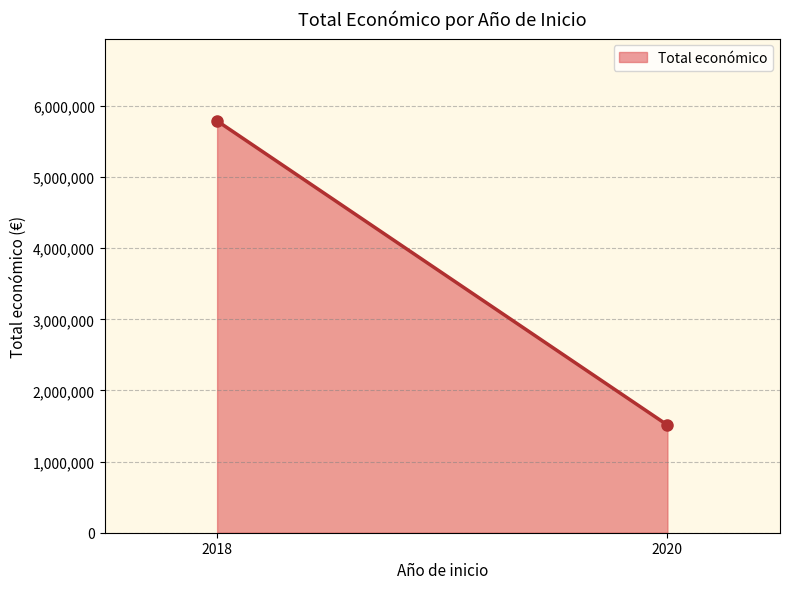

List the labels in order of value, largest first.

2018, 2020